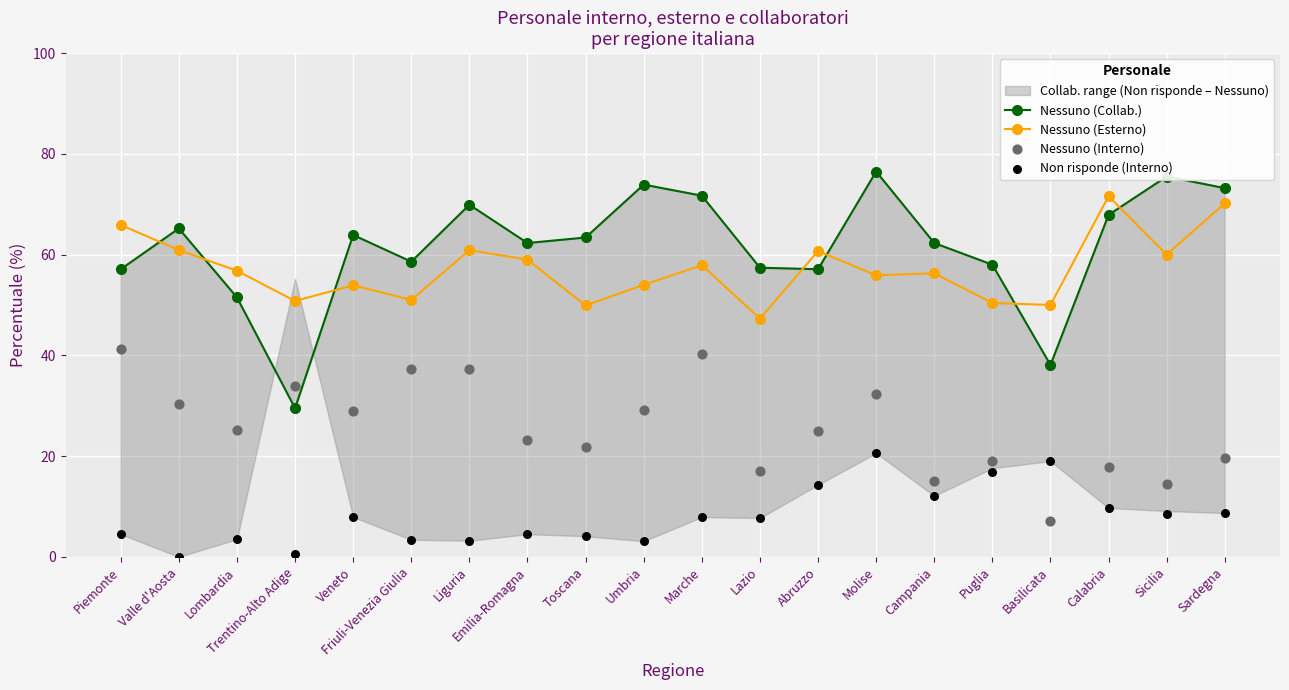

What is the total value across all series at Umbria?

160.2